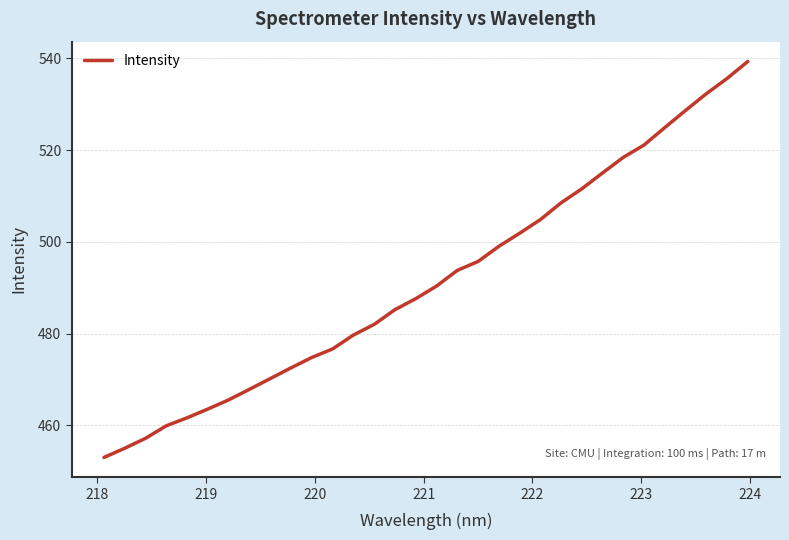

What is the smallest value displayed?

453.0